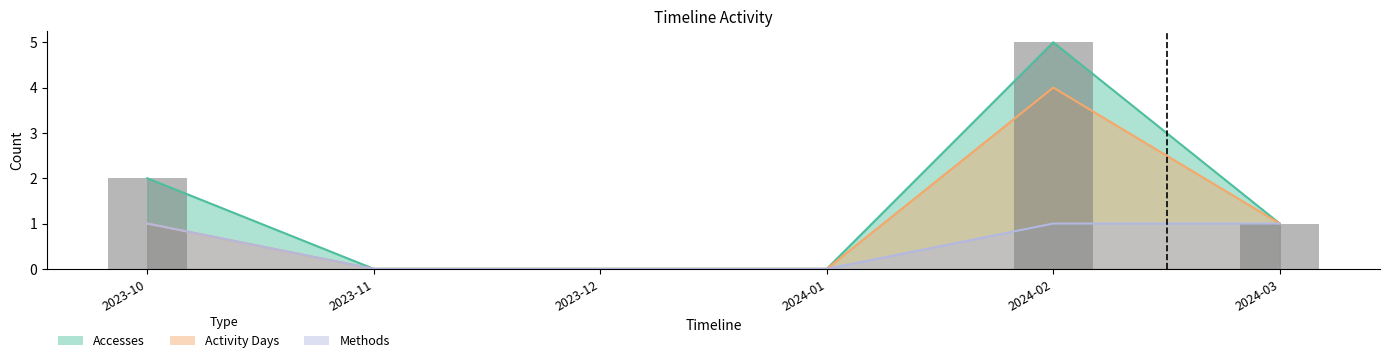

What is the value of the 6th bar from the left?

1